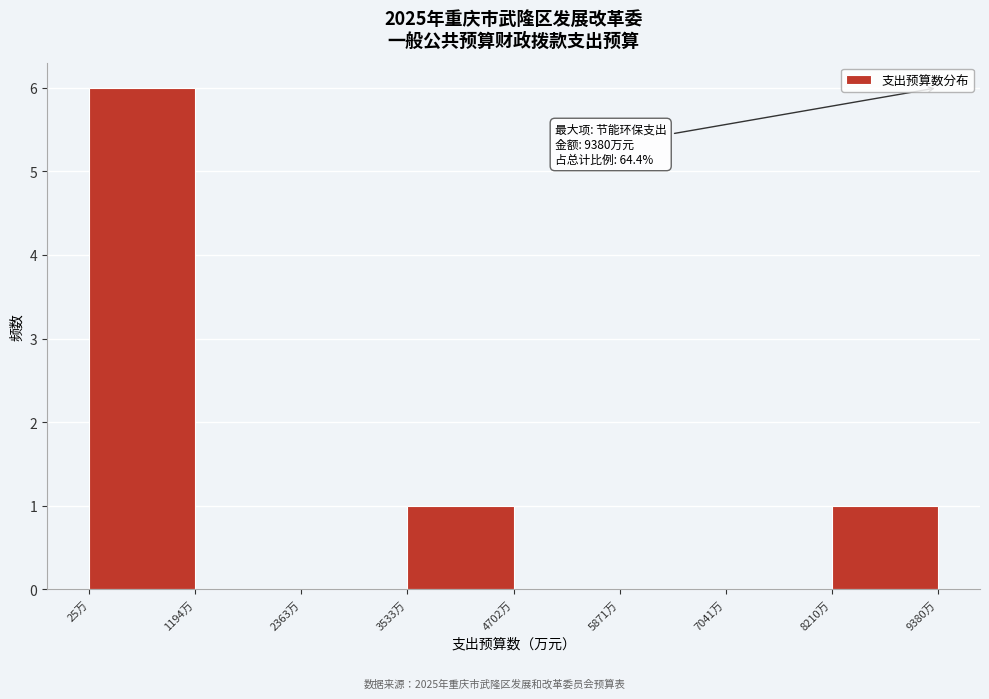

Over which range of the x-axis is the bar tallest?

0 to 1200